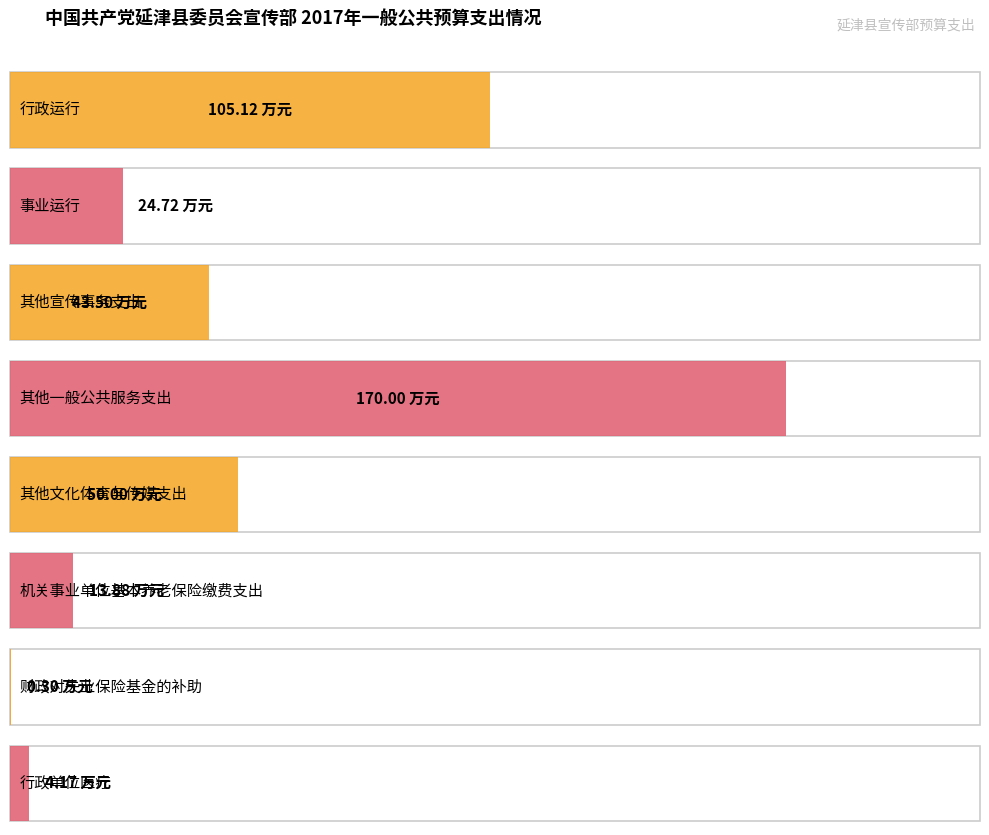

Where is 基本支出 nearest to the value 85?

行政运行